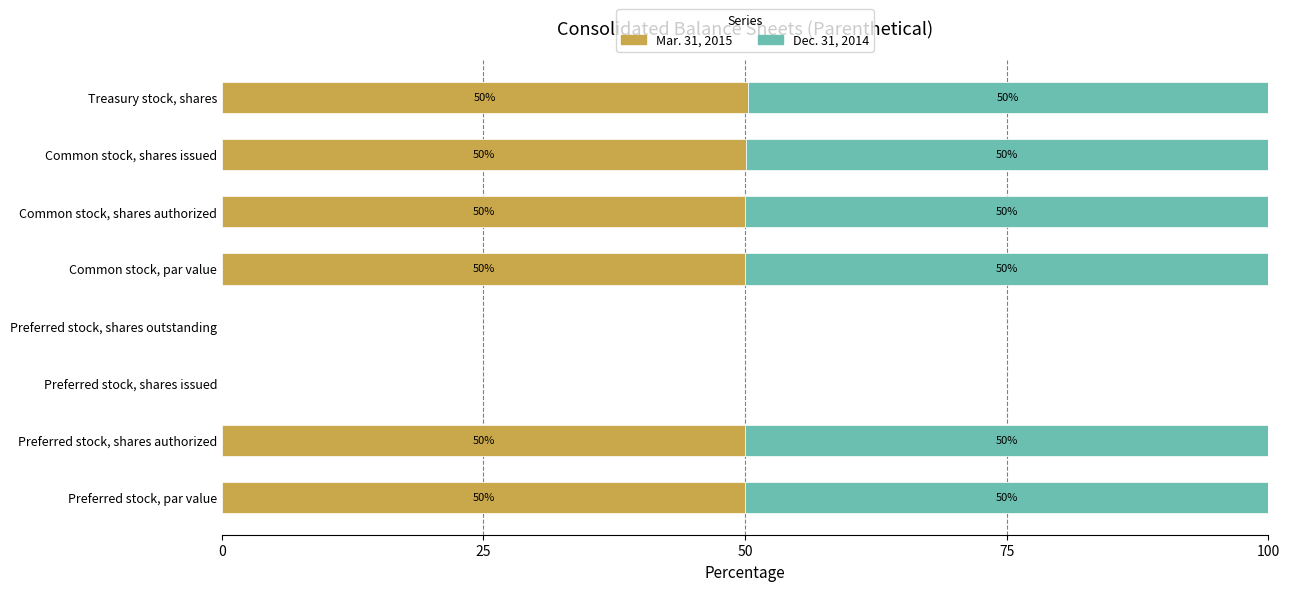

What is the maximum value for Mar. 31, 2015?

50.2